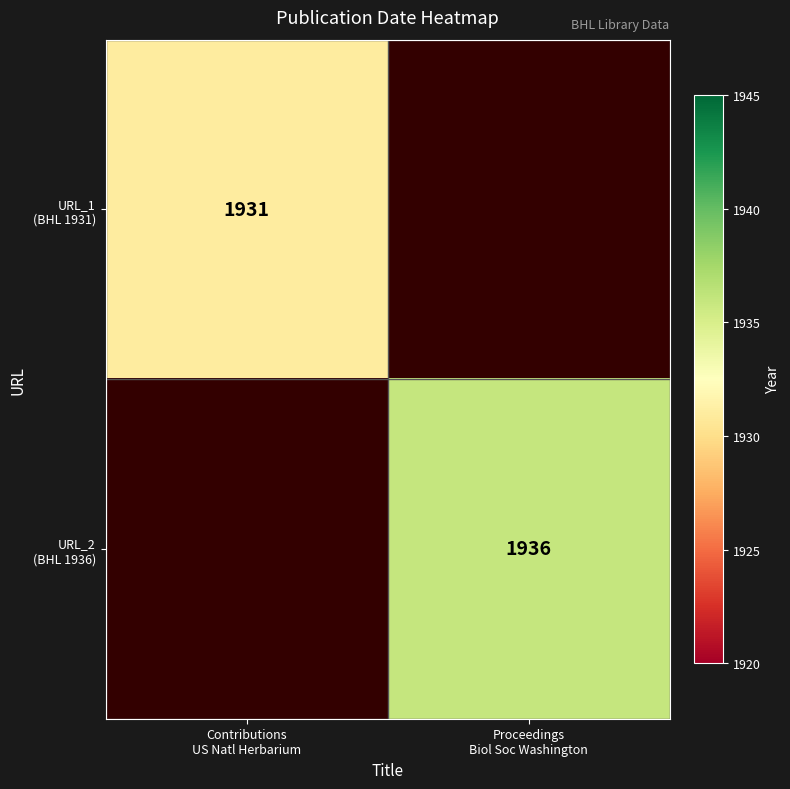

At which label does URL_1 (BHL 1931) reach its peak?

Contributions US Natl Herbarium